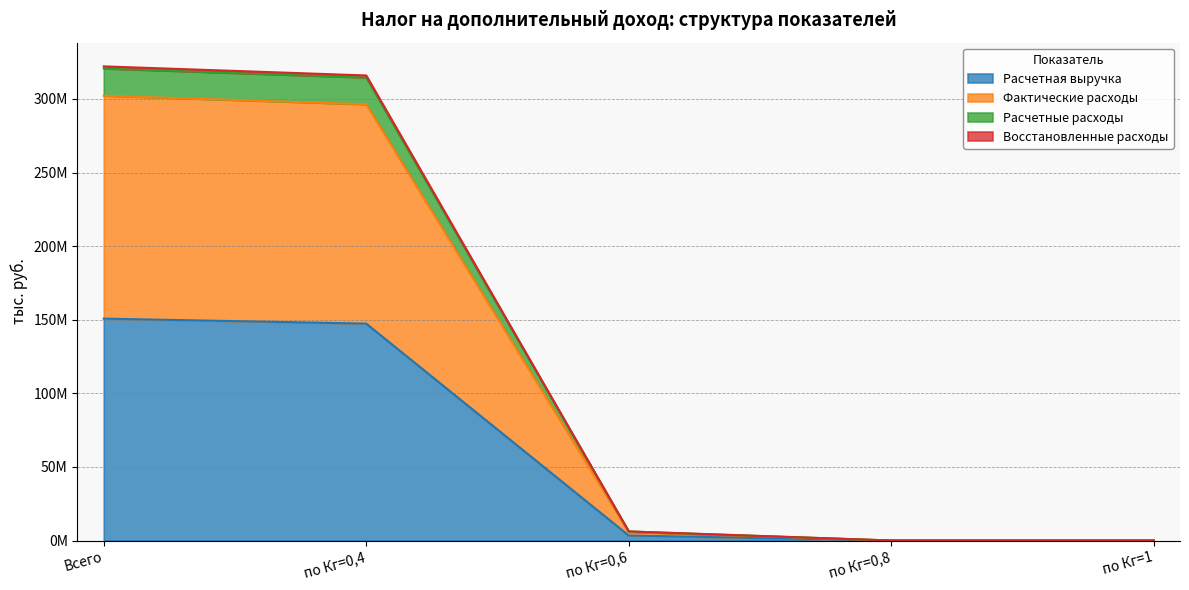

List the labels in order of Расчетные расходы value, smallest first.

по Кг=0,8, по Кг=1, по Кг=0,6, по Кг=0,4, Всего